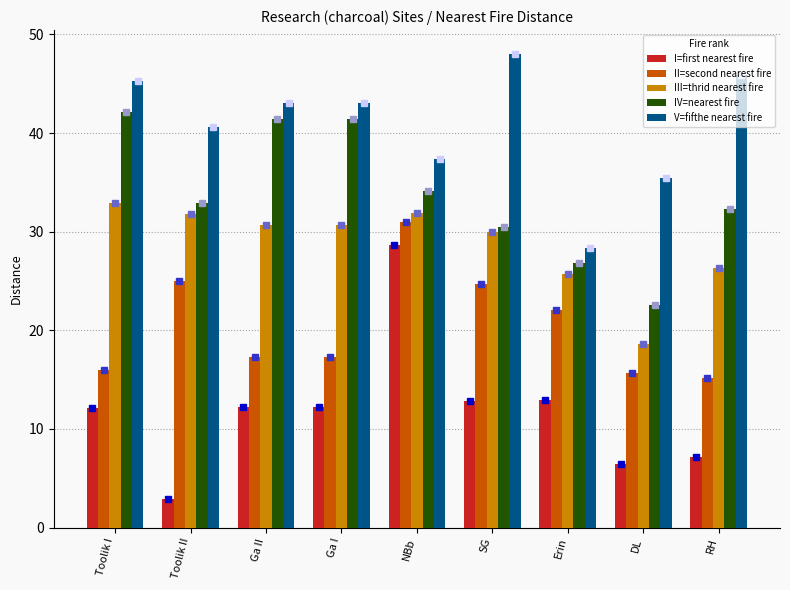

What is the minimum value shown in the chart?

2.9